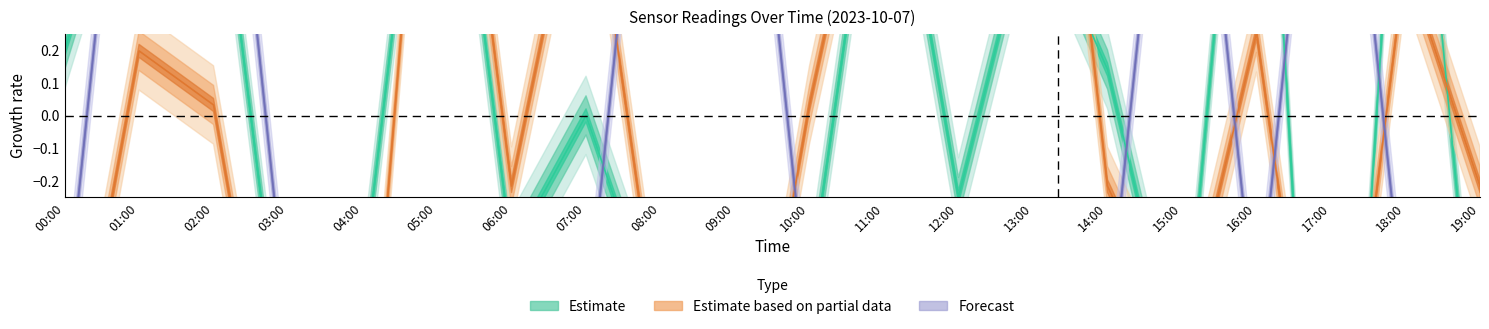

True or false: SDS_P2 has a value of -1.2 at 15:00.

False